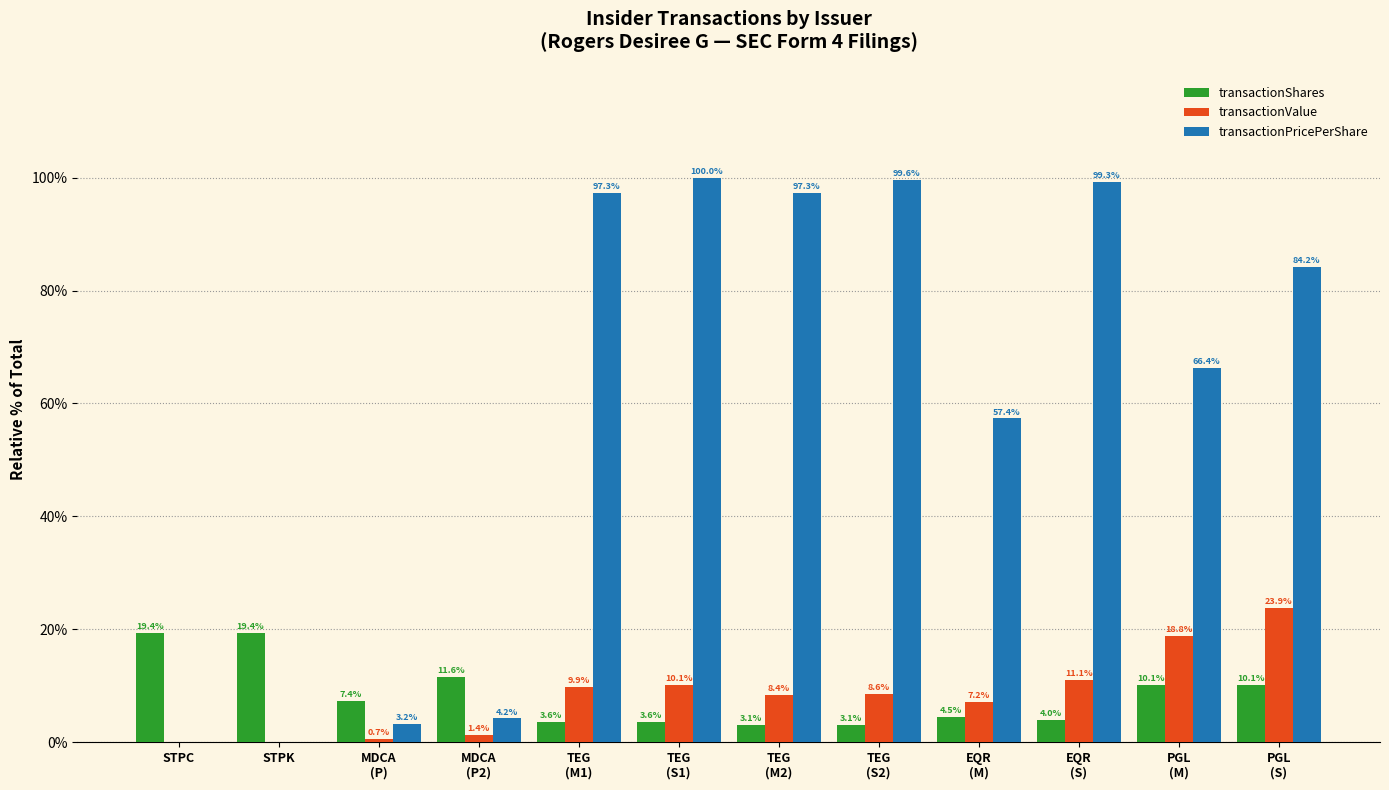

What is the maximum value shown in the chart?

100.0